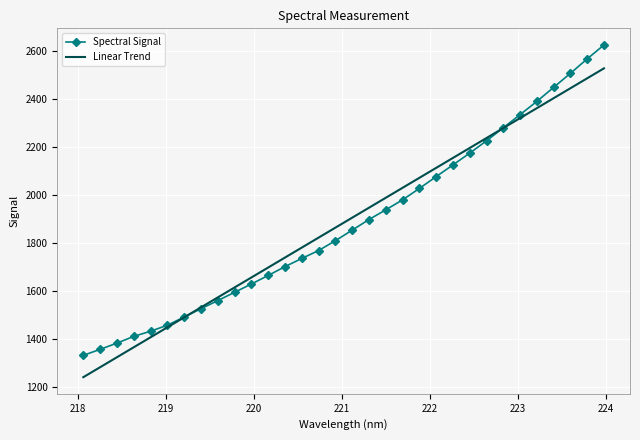

Which series has the widest spread of values?

Spectral Signal